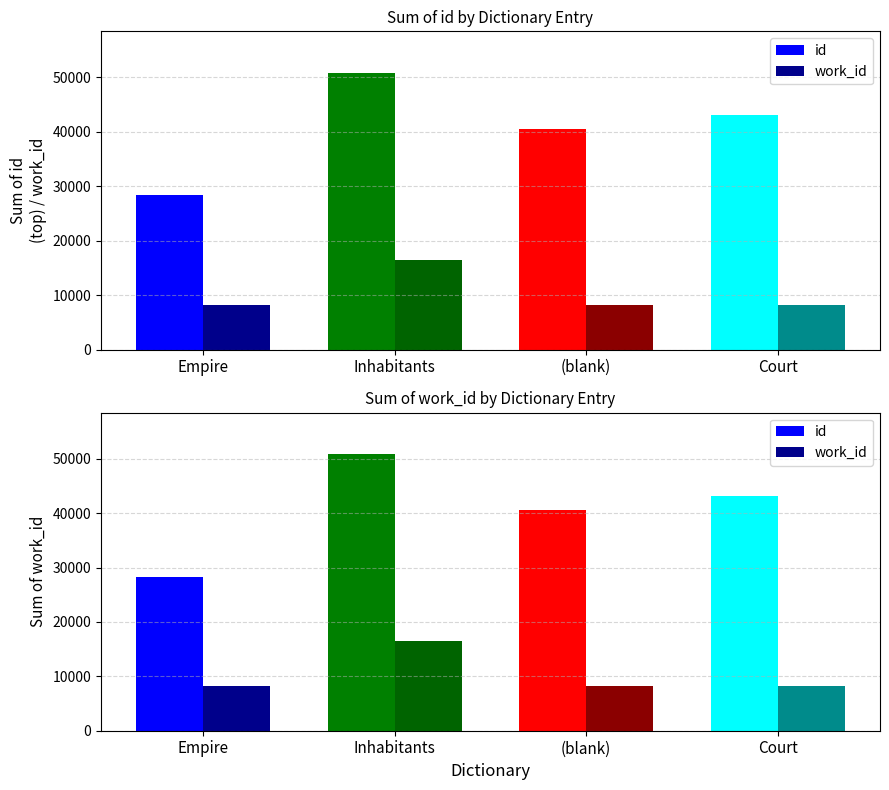

Which category has the lowest value in the id series?

Empire